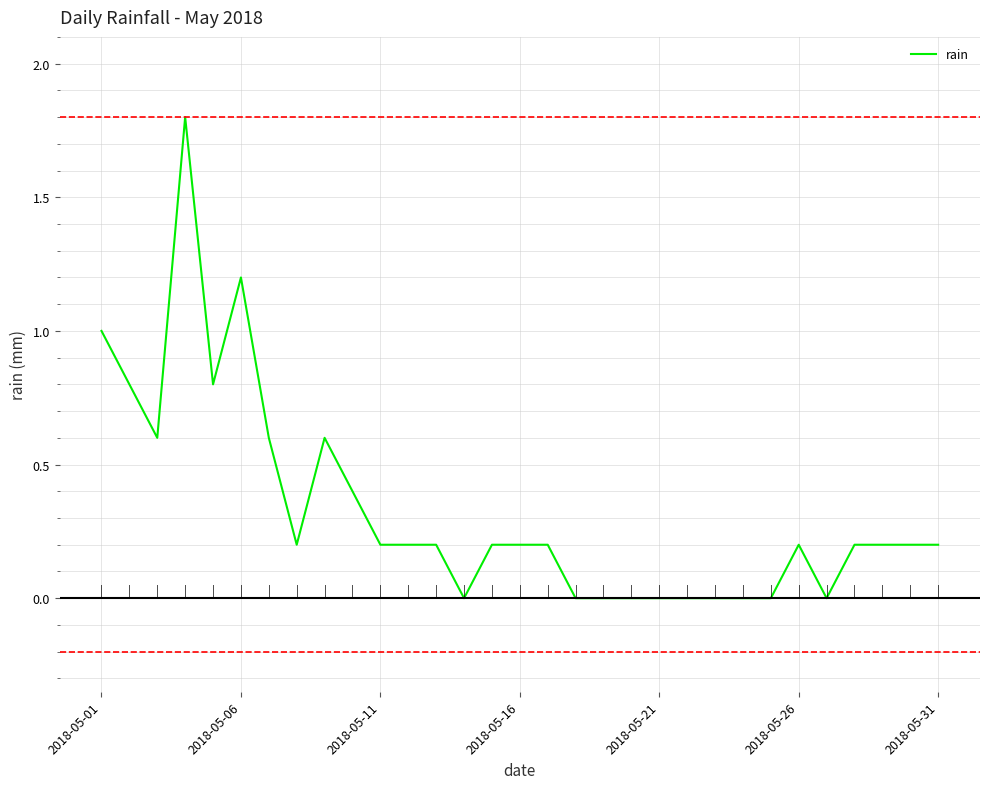

What is the greatest value displayed?

1.8